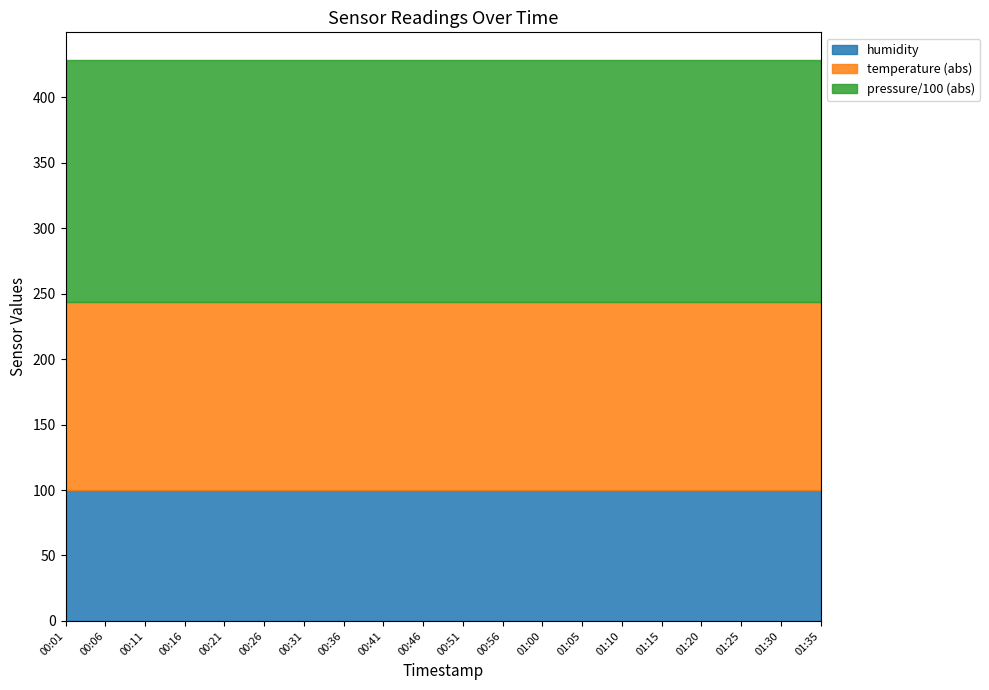

True or false: humidity and temperature cross at least once.

False